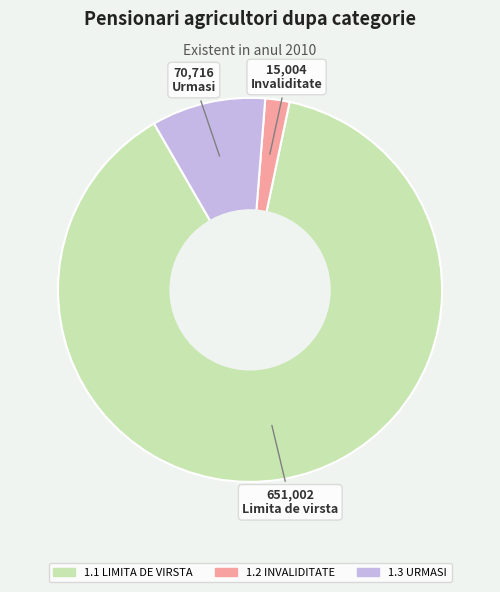

Which slice is the smallest?

1.2 INVALIDITATE